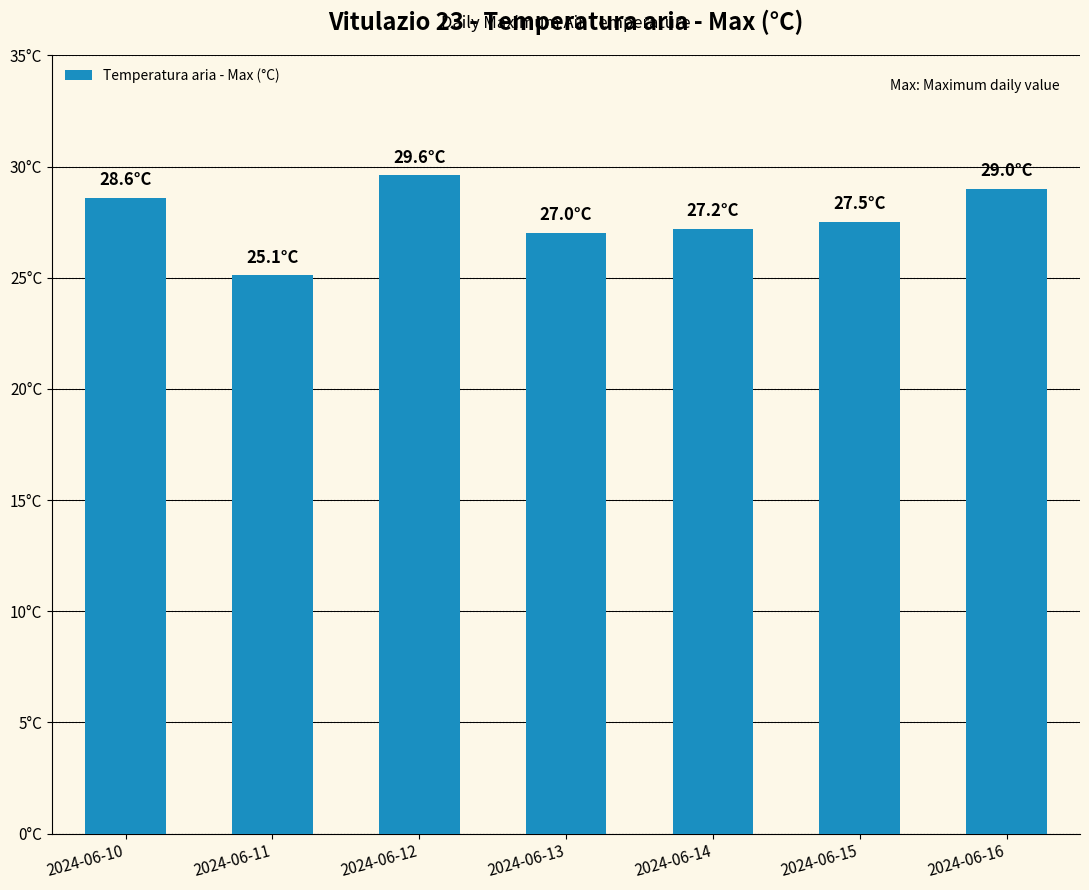

What is the value of the 6th bar from the left?

27.5